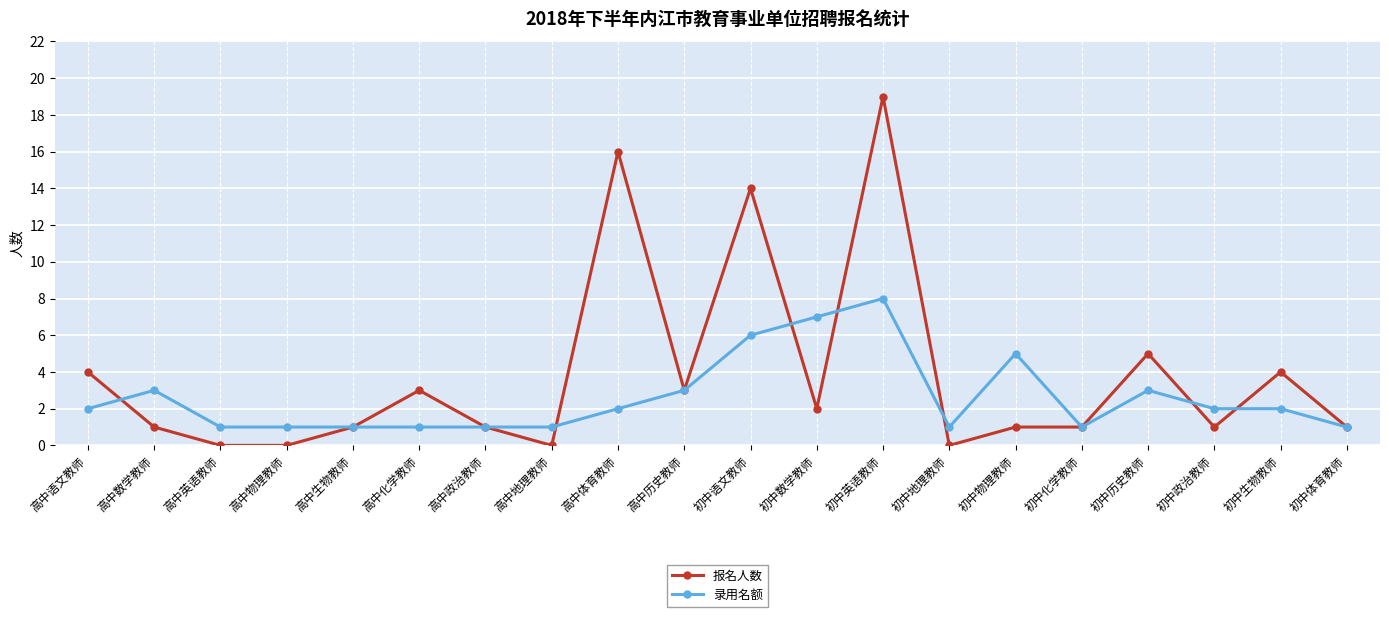

Rank the series by their maximum value, from highest to lowest.

报名人数, 录用名额